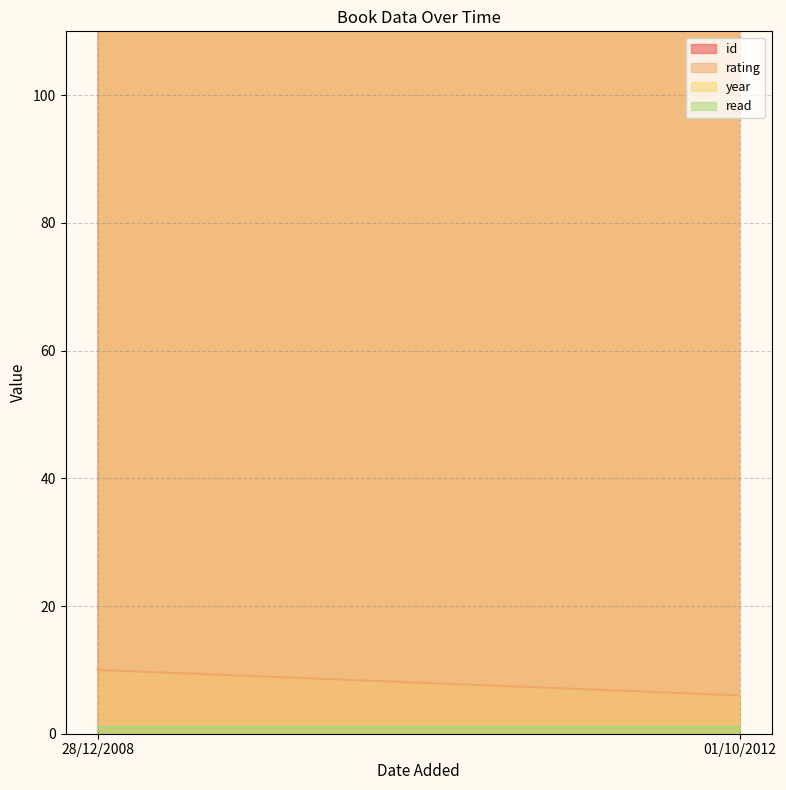

Rank the series at 01/10/2012 from lowest to highest value.

read, rating, id, year